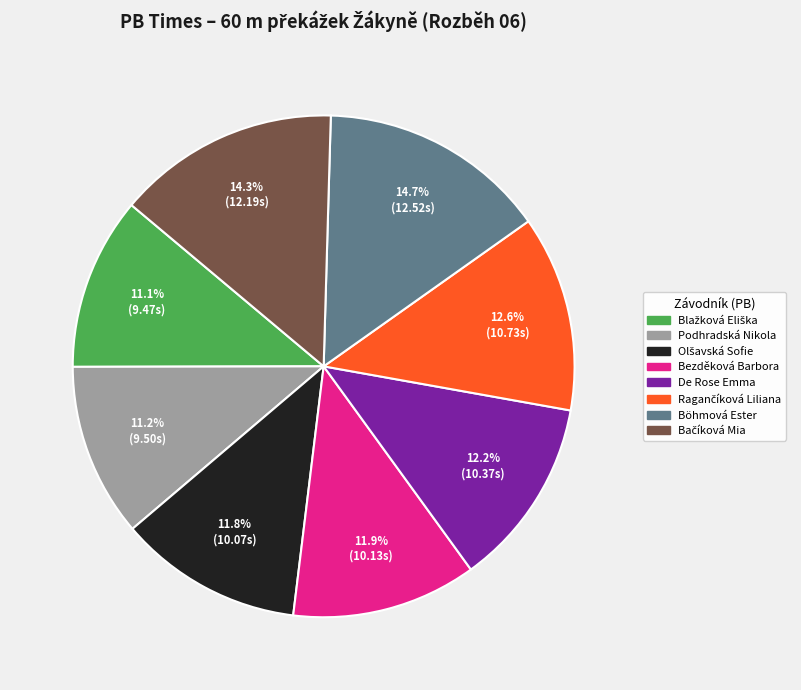

Is Bezděková Barbora the majority of the pie?

No